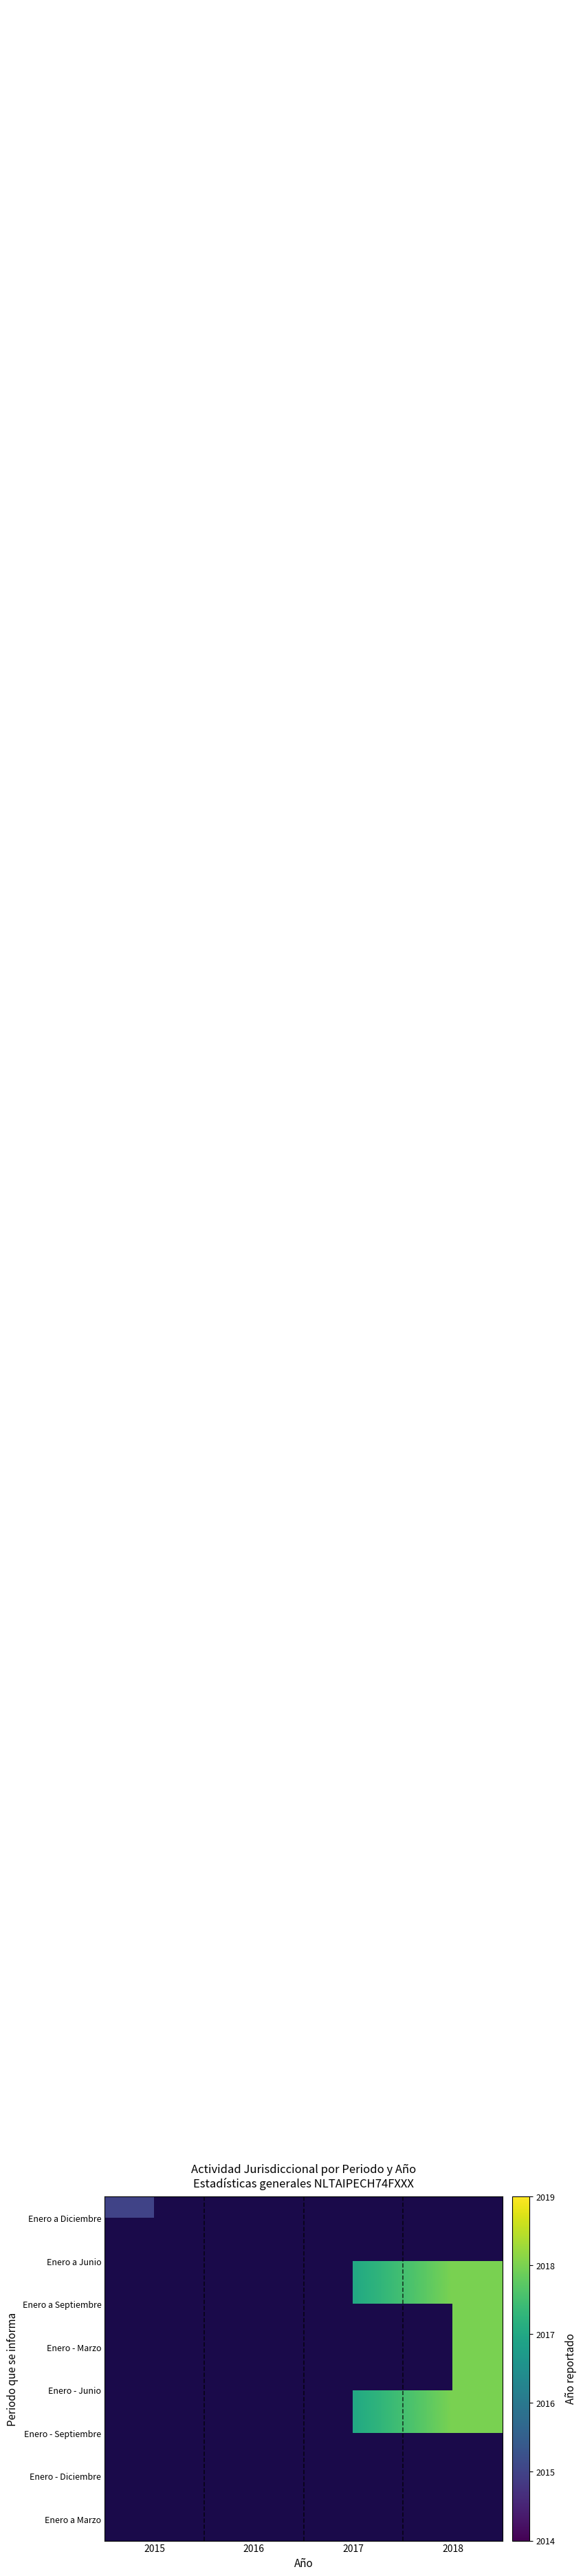

List the series in order of their peak value, lowest first.

Enero a Diciembre, Enero a Junio, Enero a Septiembre, Enero - Marzo, Enero - Junio, Enero - Septiembre, Enero - Diciembre, Enero a Marzo